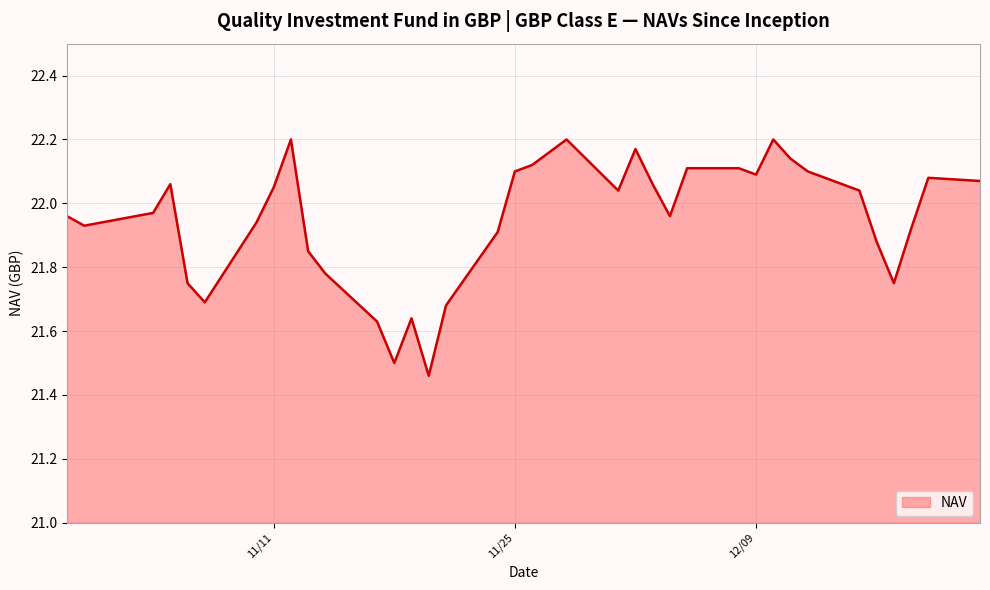

What is the difference between the maximum and minimum values?

0.7